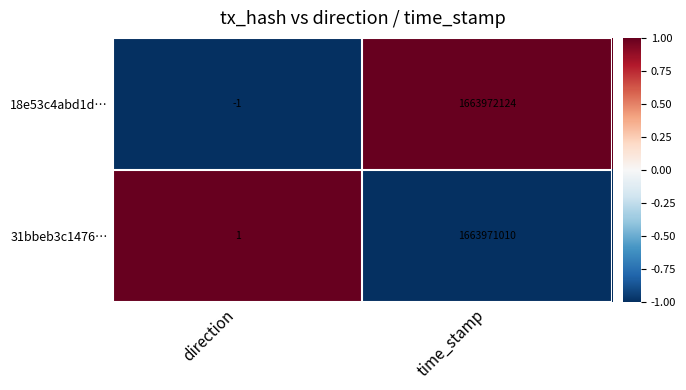

What is the minimum value shown in the chart?

-1